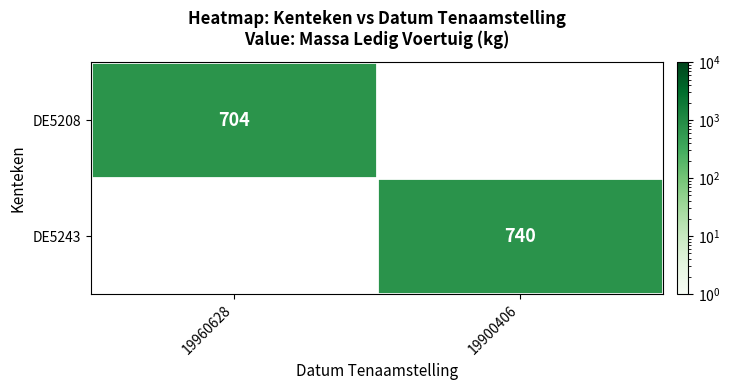

At how many categories does at least one series exceed 709?

1